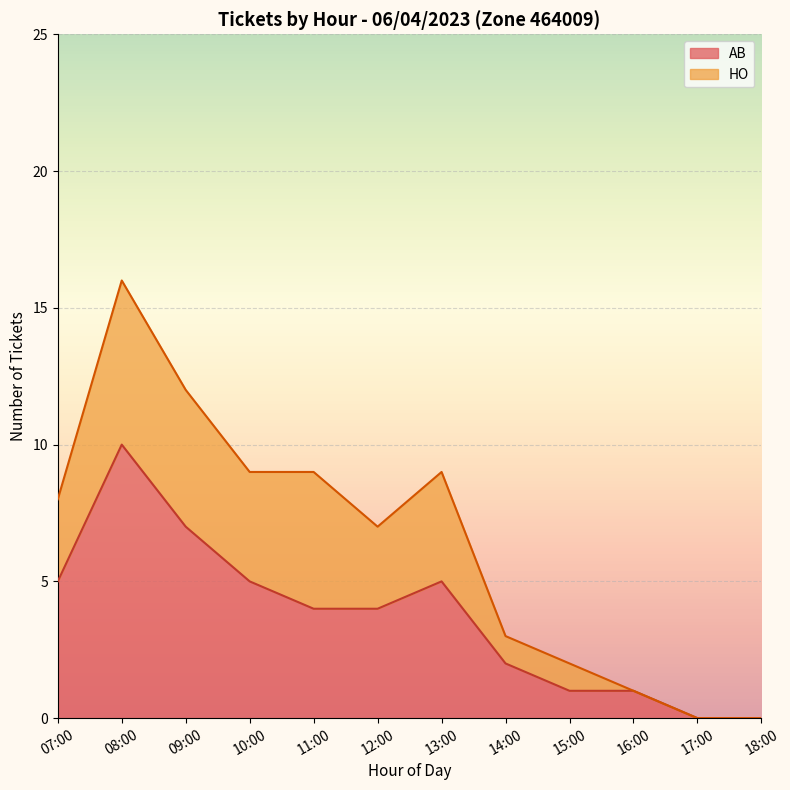

At which category is the sum across all series the highest?

08:00